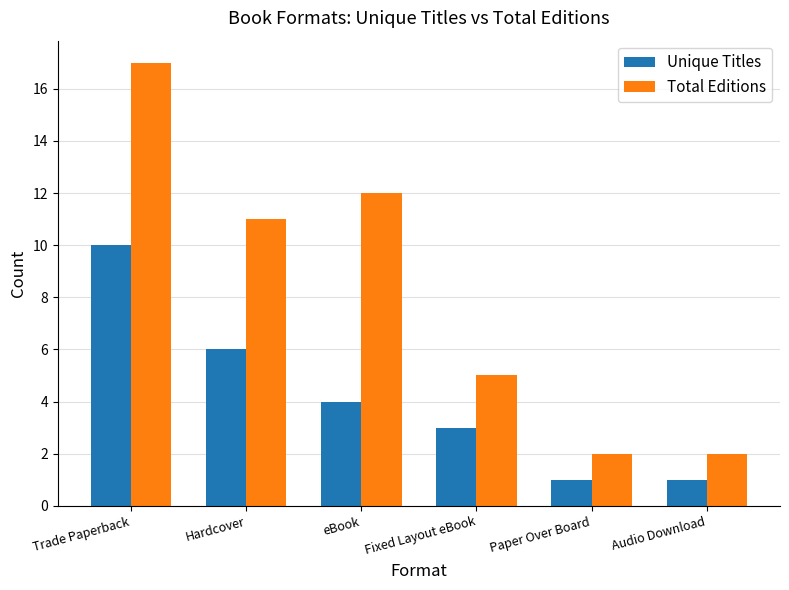

How many data points in Unique Titles are less than 4?

3